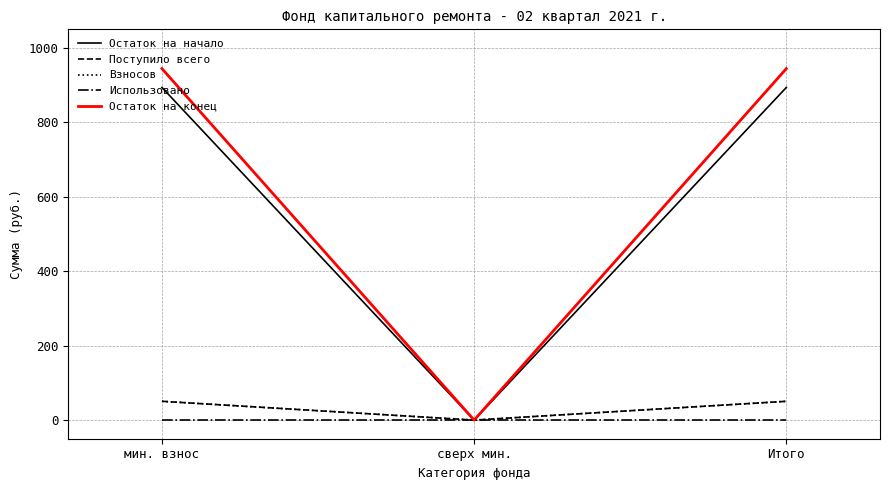

Does the chart have visible grid lines?

Yes